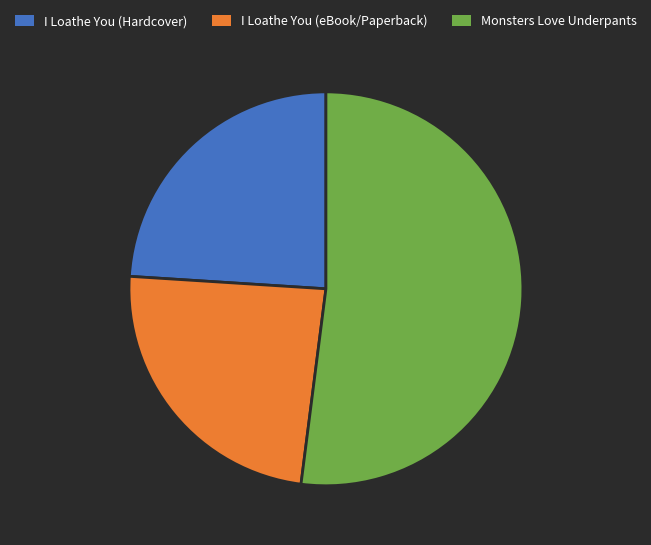

Between Monsters Love Underpants and I Loathe You (Hardcover), which is larger?

Monsters Love Underpants